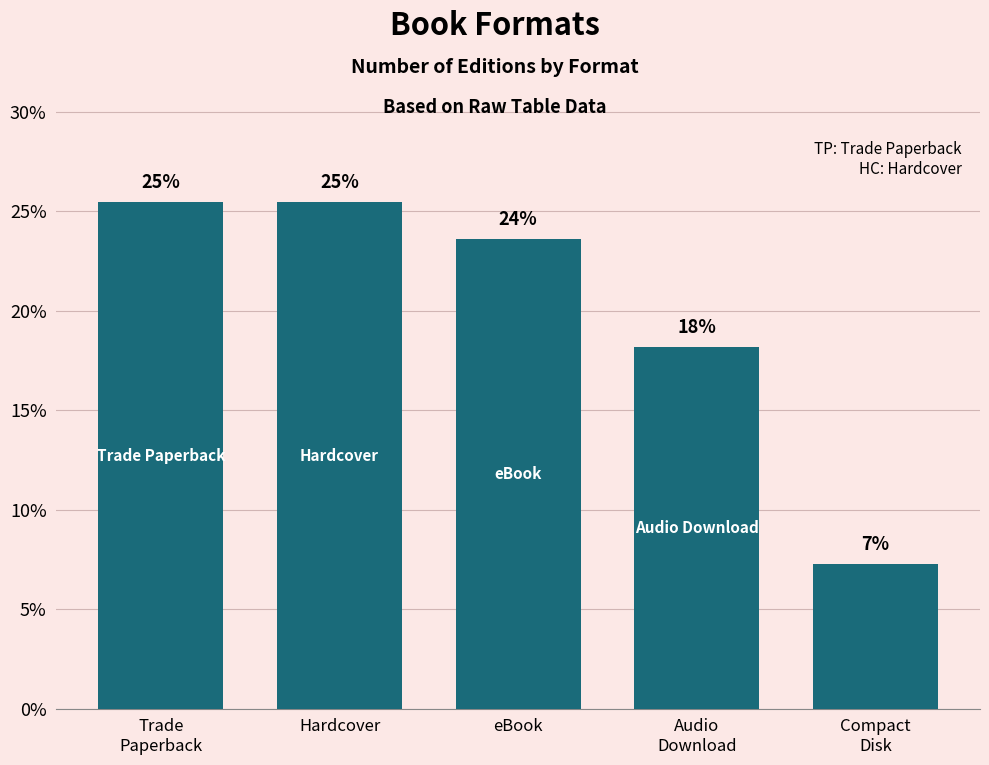

How many bars are there in total?

5